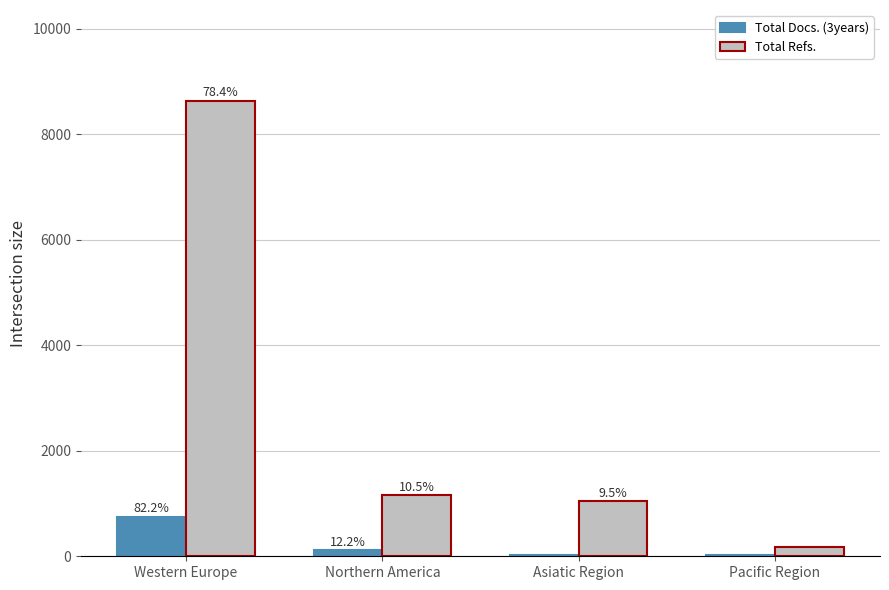

At which label is Total Refs. closest to 4404?

Northern America